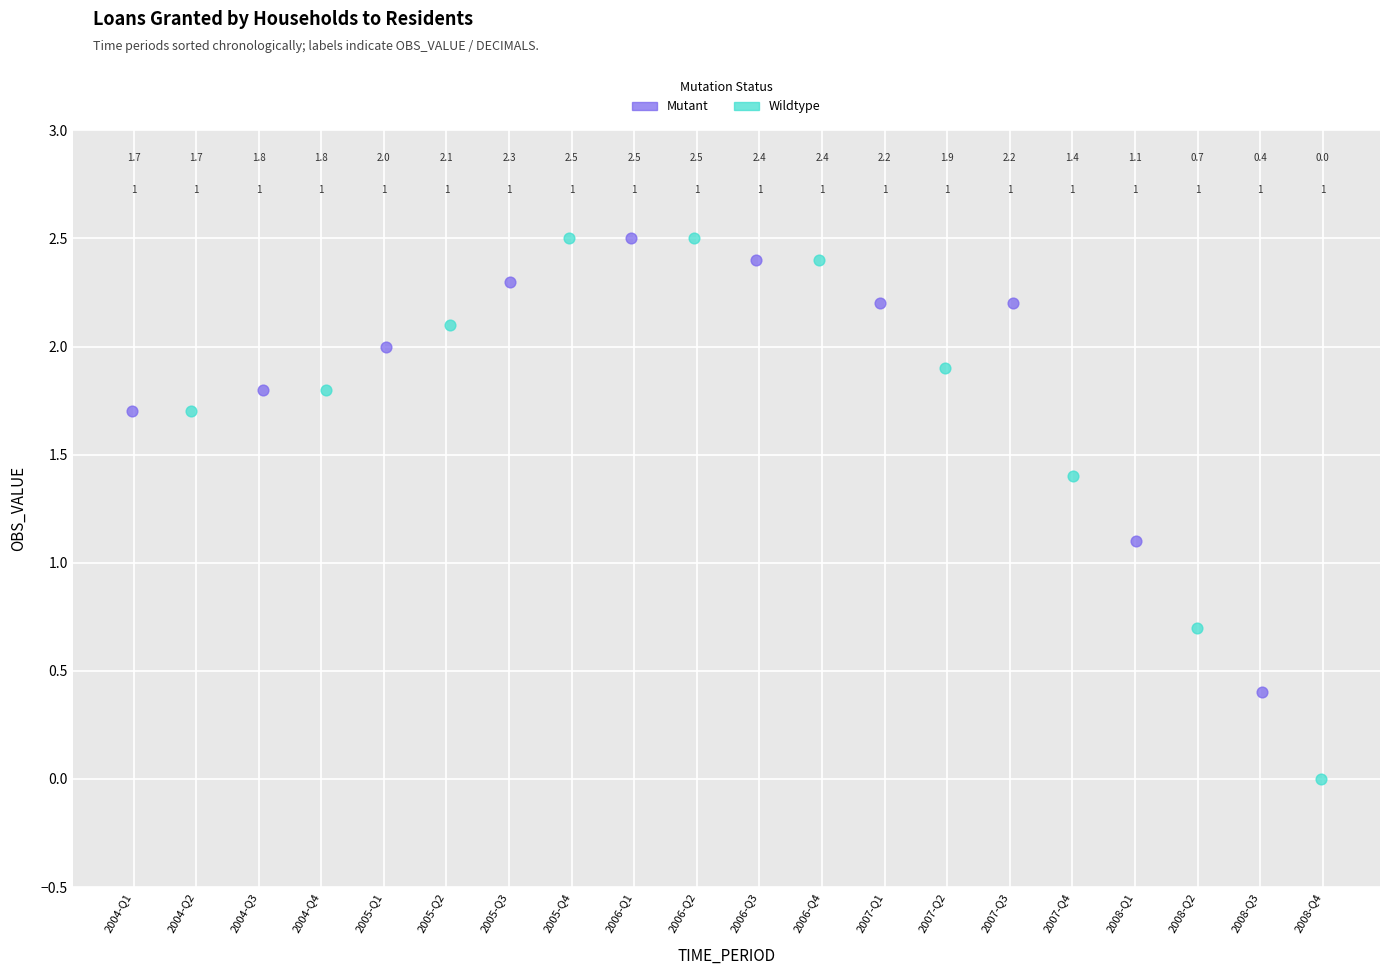

Which series reaches the minimum Y coordinate?

Wildtype